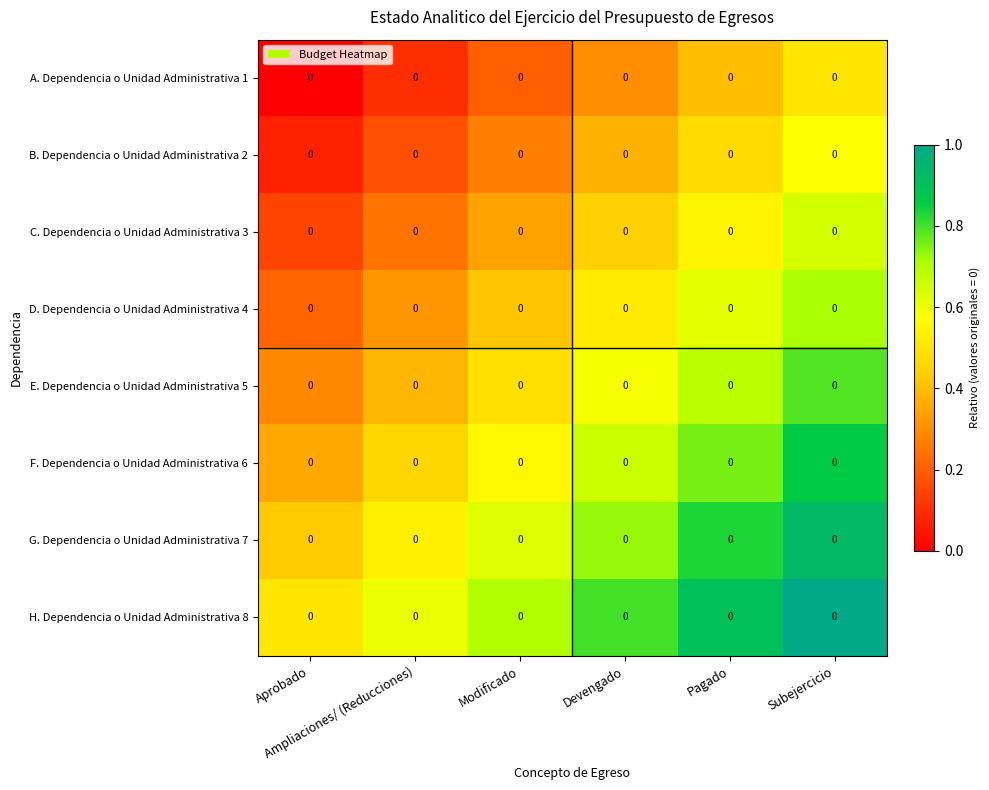

At Devengado, list the series in order from smallest to largest.

A. Dependencia o Unidad Administrativa 1, B. Dependencia o Unidad Administrativa 2, C. Dependencia o Unidad Administrativa 3, D. Dependencia o Unidad Administrativa 4, E. Dependencia o Unidad Administrativa 5, F. Dependencia o Unidad Administrativa 6, G. Dependencia o Unidad Administrativa 7, H. Dependencia o Unidad Administrativa 8